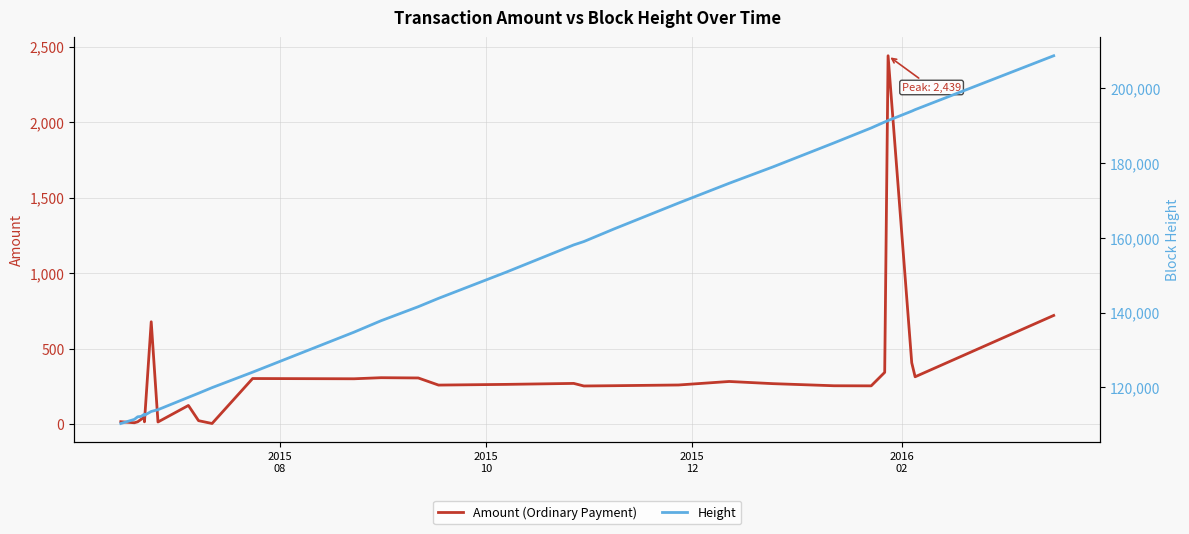

In Height, how many points are lower than both neighbors (excluding endpoints)?

1